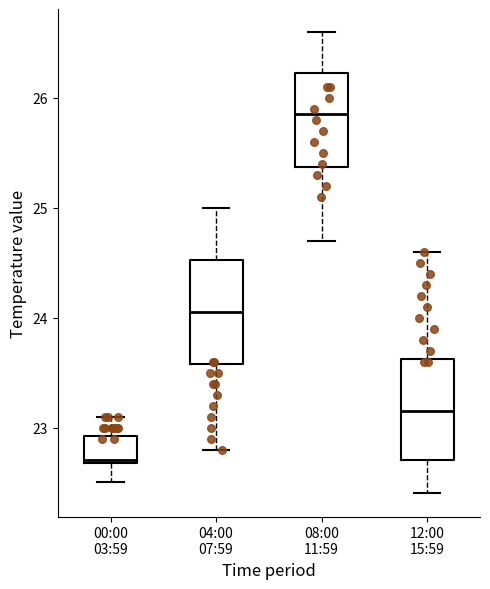

Reading left to right, read every box against the y-axis: the position of its median line, the range the box covers, and the ends of its whiskers. The values are not printed on the chart, so give them approximately, as read against the axis.

00:00 03:59: median 22.7, box 22.7 to 22.9, whiskers 22.5 to 23.1
04:00 07:59: median 24.1, box 23.6 to 24.5, whiskers 22.8 to 25.0
08:00 11:59: median 25.9, box 25.4 to 26.2, whiskers 24.7 to 26.6
12:00 15:59: median 23.2, box 22.7 to 23.6, whiskers 22.4 to 24.6